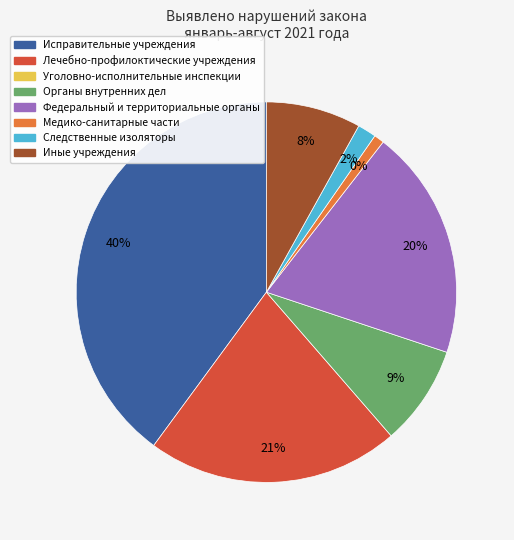

True or false: Федеральный и территориальные органы accounts for 33% of the total.

False